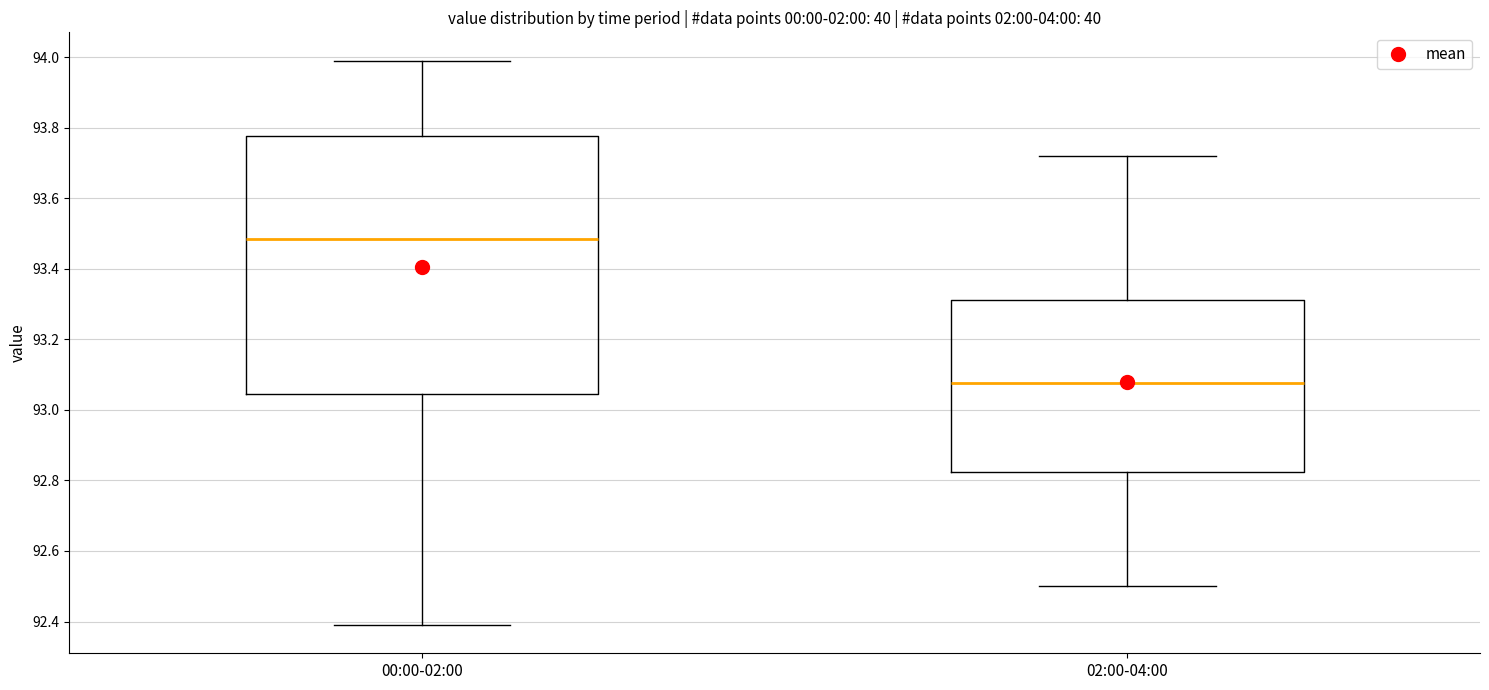

Where is the lower edge of the box for 00:00-02:00 on the y-axis? The values are not printed on the chart, so give them approximately, as read against the axis.

93.04